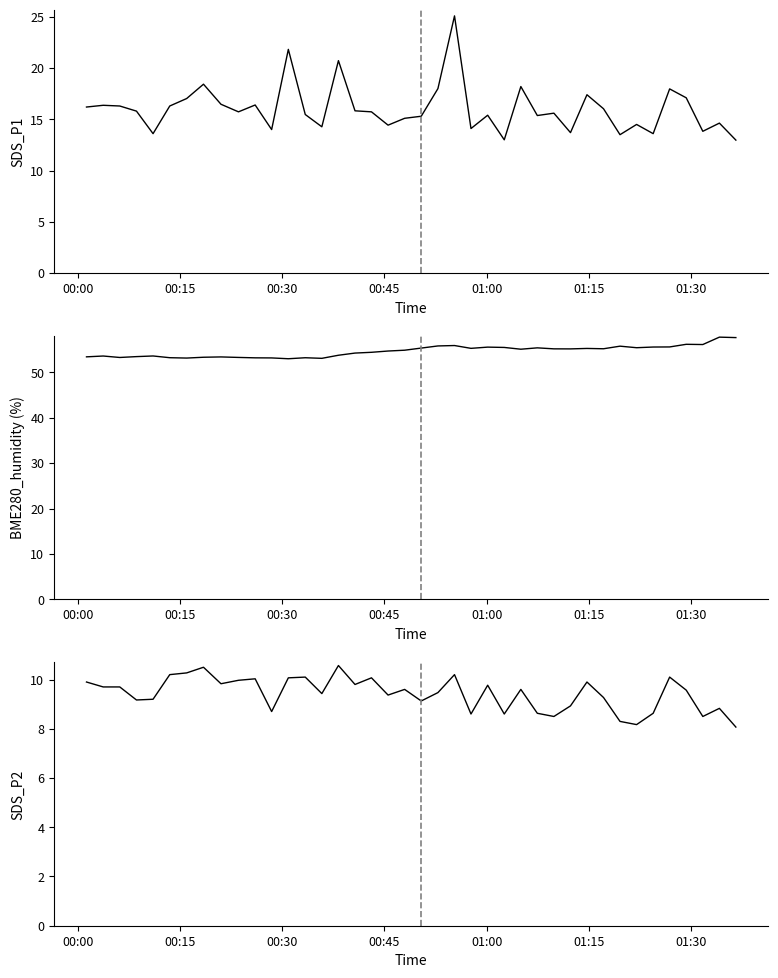

List the series in order of their peak value, lowest first.

SDS_P2, SDS_P1, BME280_humidity